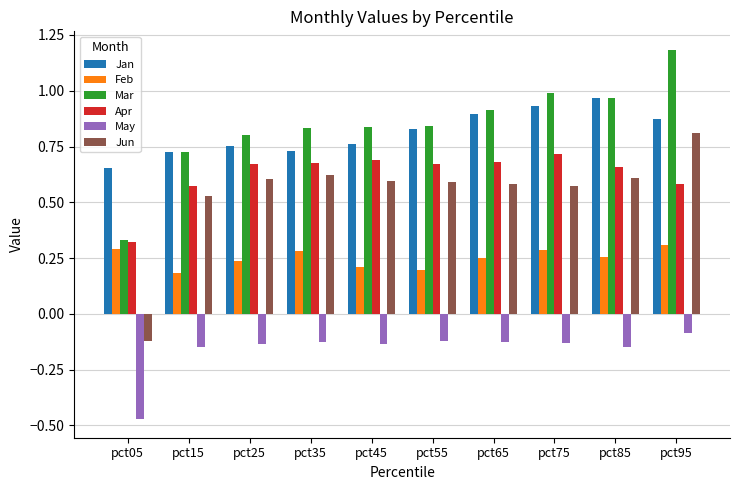

Where is Mar nearest to the value 0?

pct05